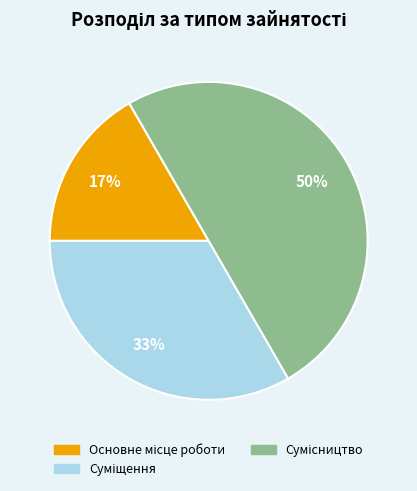

How many slices are in this pie chart?

3